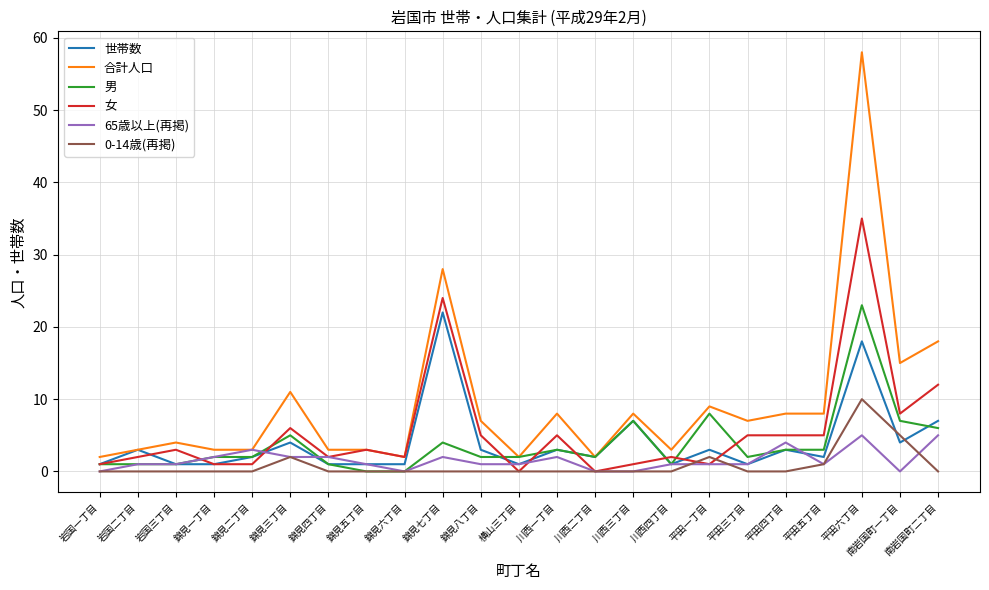

Which series has the widest spread of values?

合計人口